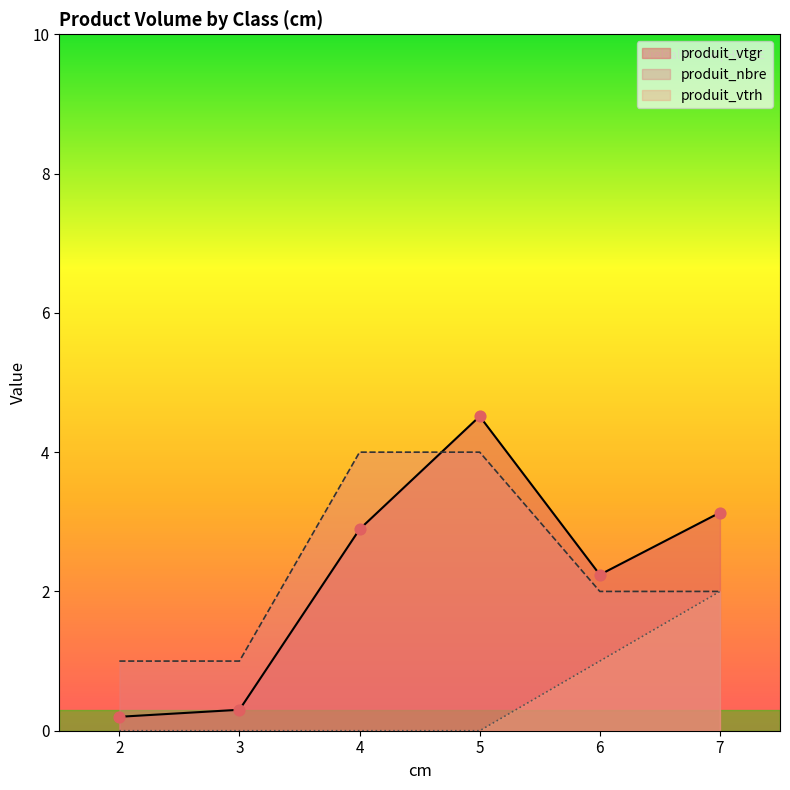

Which series reaches the maximum Y coordinate?

produit_vtgr